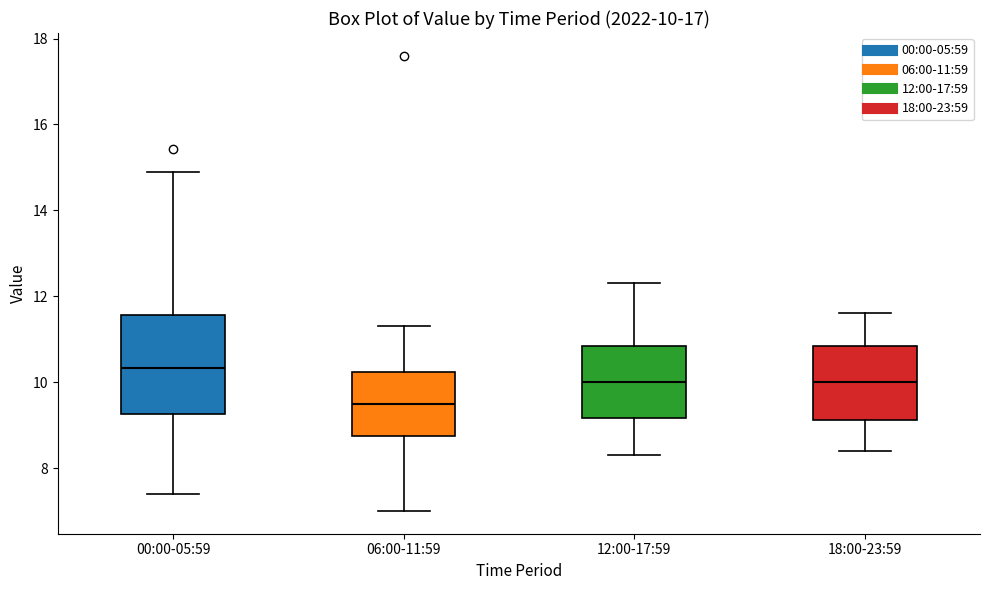

Comparing the boxes themselves (not the whiskers), which one is the tallest?

00:00-05:59